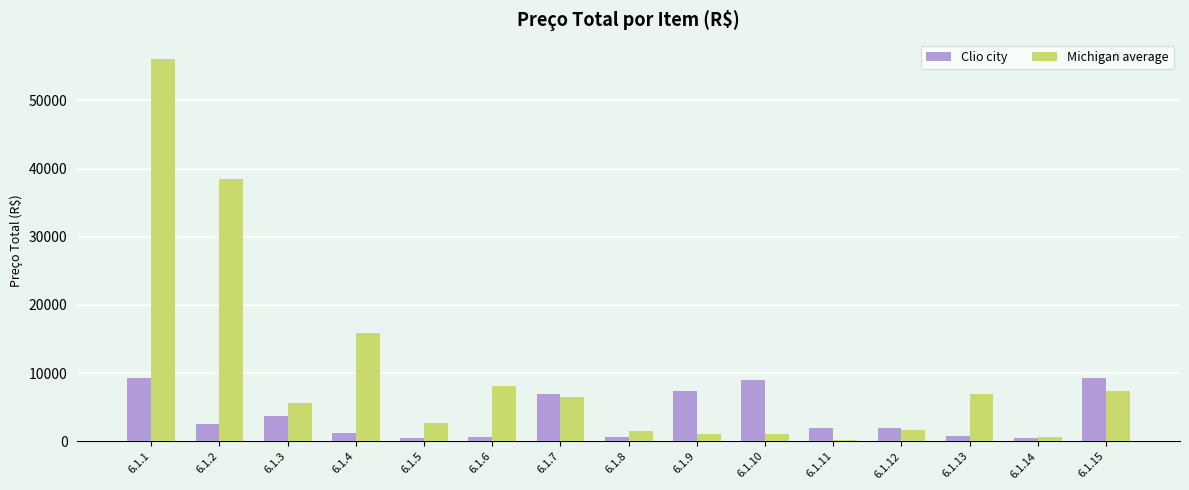

What are all the series names shown in the legend?

Clio city, Michigan average